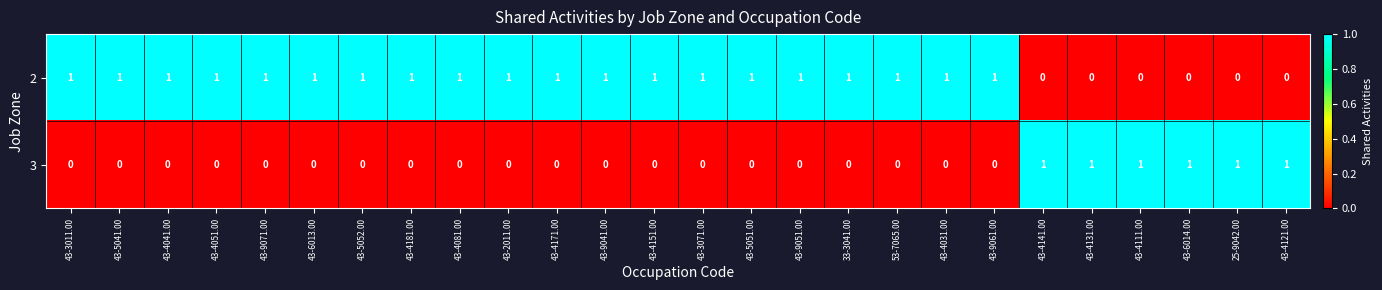

What is the difference between the highest and lowest values at 43-2011.00?

1